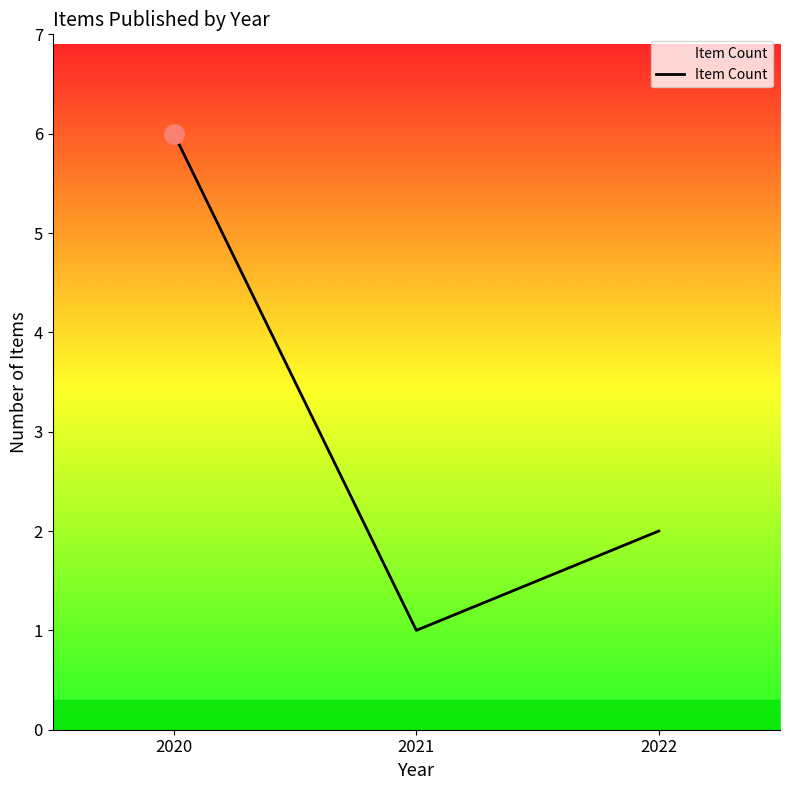

At which label is the value closest to 3?

2022